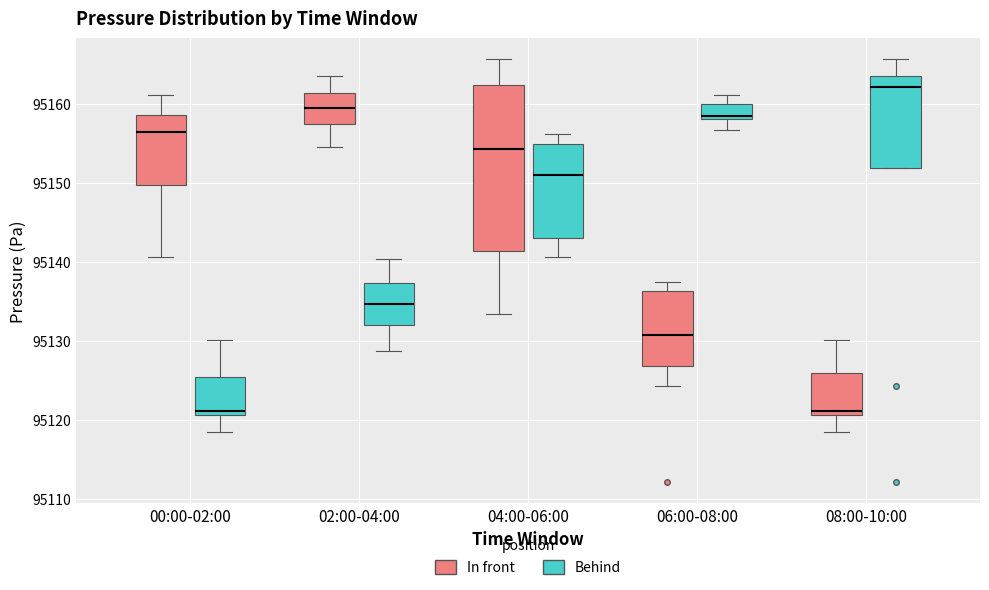

Reading left to right, transcribe this box plot: for each box, give where its median line is, the range the box spans, and where its two whiskers end, as read against the y-axis. The values are not printed on the chart, so give them approximately, as read against the axis.

00:00-02:00 (In front): median 95156, box 95150 to 95159, whiskers 95141 to 95161
00:00-02:00 (Behind): median 95121 (just above the box's lower edge), box 95121 to 95125, whiskers 95118 to 95130
02:00-04:00 (In front): median 95160, box 95157 to 95161, whiskers 95155 to 95163
02:00-04:00 (Behind): median 95135, box 95132 to 95137, whiskers 95129 to 95140
04:00-06:00 (In front): median 95154, box 95141 to 95162, whiskers 95133 to 95166
04:00-06:00 (Behind): median 95151, box 95143 to 95155, whiskers 95141 to 95156
06:00-08:00 (In front): median 95131, box 95127 to 95136, whiskers 95124 to 95137
06:00-08:00 (Behind): median 95159, box 95158 to 95160, whiskers 95157 to 95161
08:00-10:00 (In front): median 95121 (just above the box's lower edge), box 95121 to 95126, whiskers 95118 to 95130
08:00-10:00 (Behind): median 95162, box 95152 to 95164, whiskers 95152 to 95166